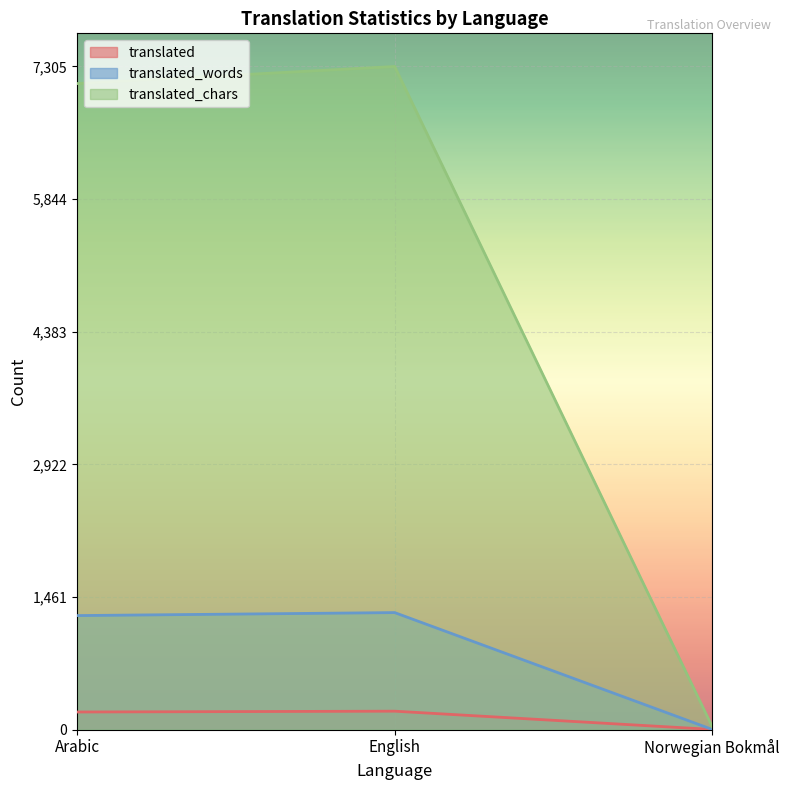

Where is translated_chars nearest to the value 3669?

Arabic